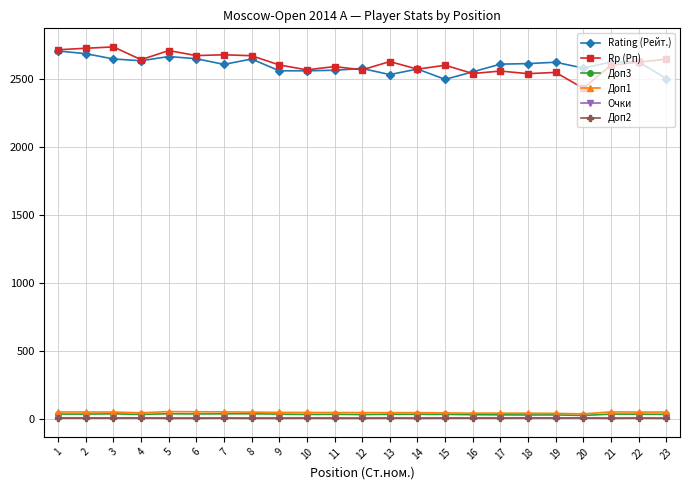

What is the sum of all Очки values?

150.0